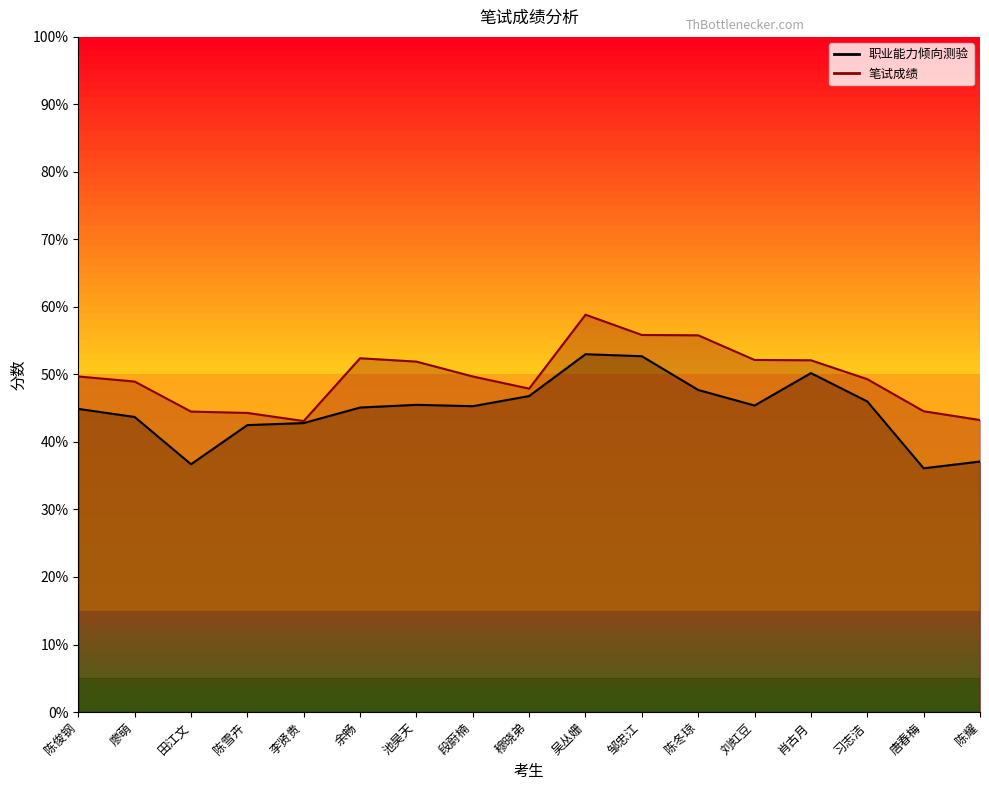

At 肖古月, list the series in order from smallest to largest.

职业能力倾向测验_line, 笔试成绩_line